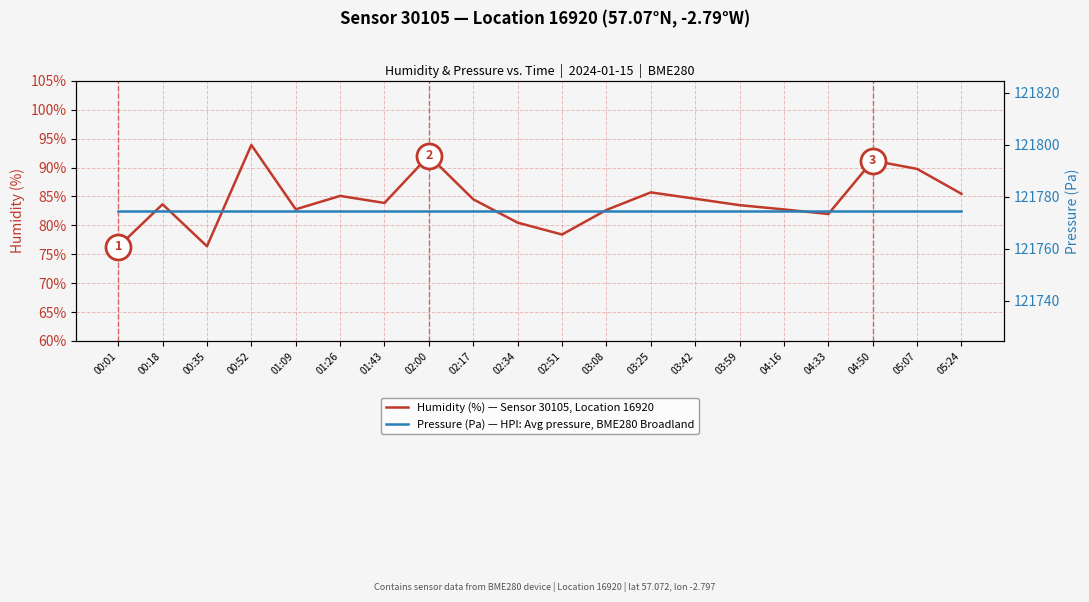

What value does the Pressure (Pa) — HPI: Avg pressure, BME280 Broadland series have at 02:34?

121774.5